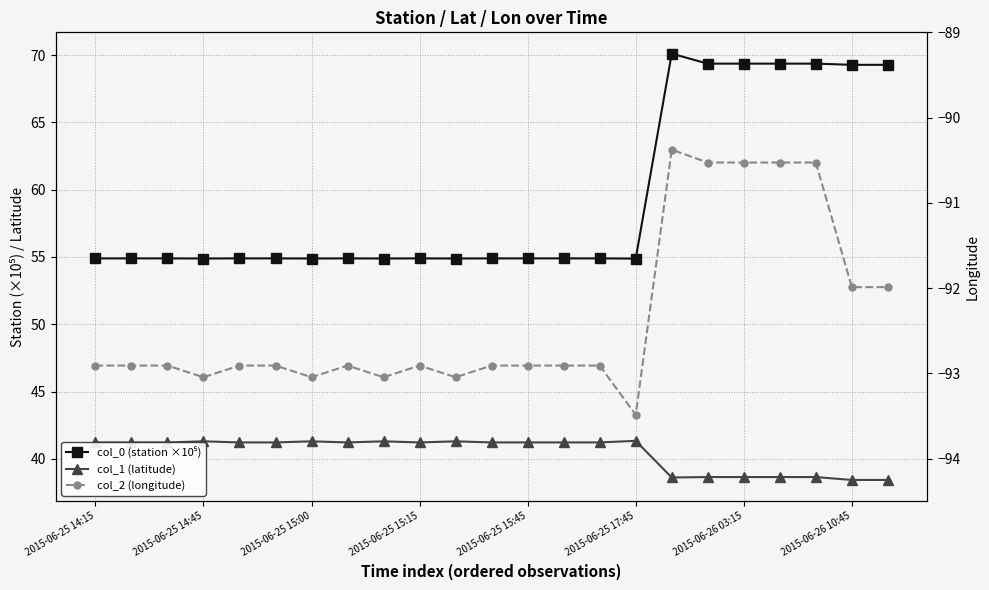

Which series changed the most between 2015-06-25 14:45 and 2015-06-25 15:45?

col_0 (station ×10⁵)